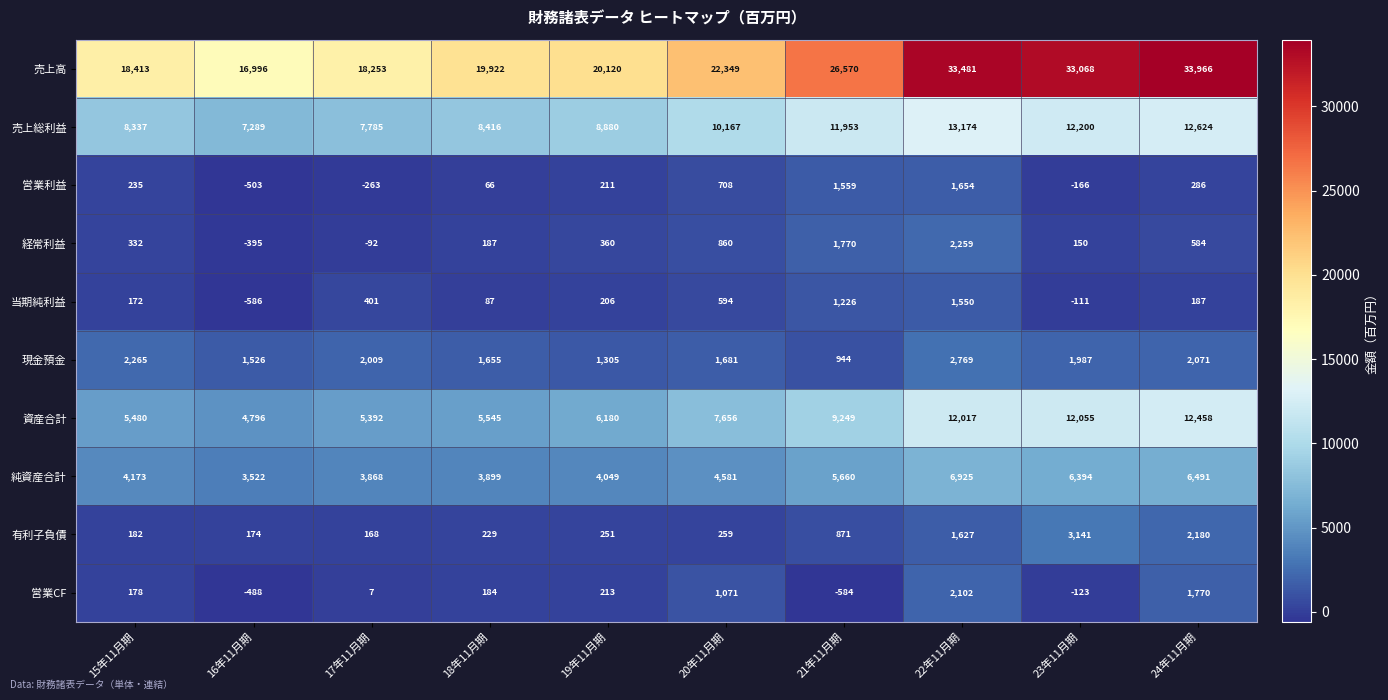

What is the total value across all series at 20年11月期?

49926